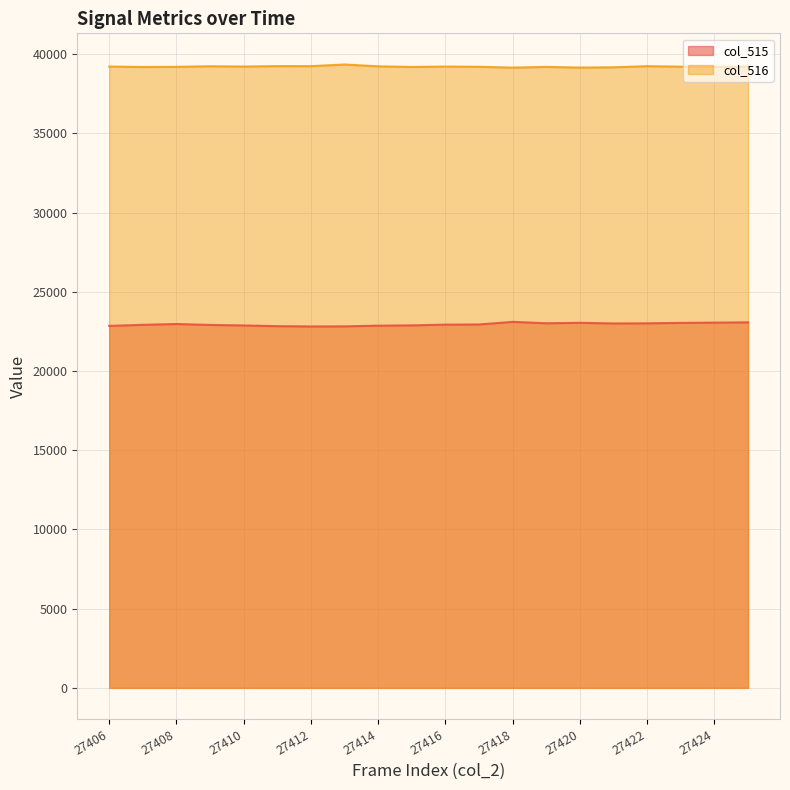

Rank the series by their average value, from lowest to highest.

col_515, col_516